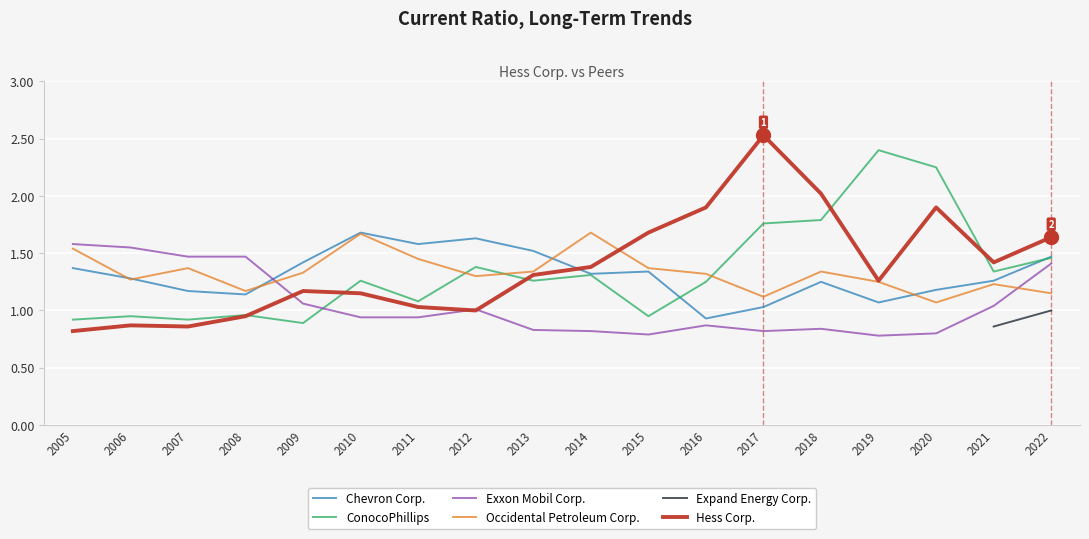

In Chevron Corp., how many points are higher than both neighbors (excluding endpoints)?

4